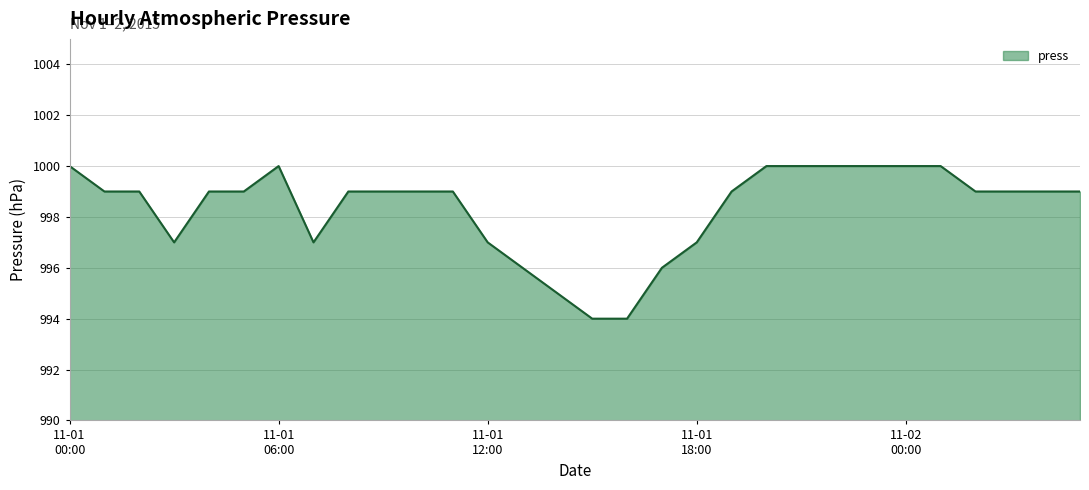

What is the maximum value shown in the chart?

1000